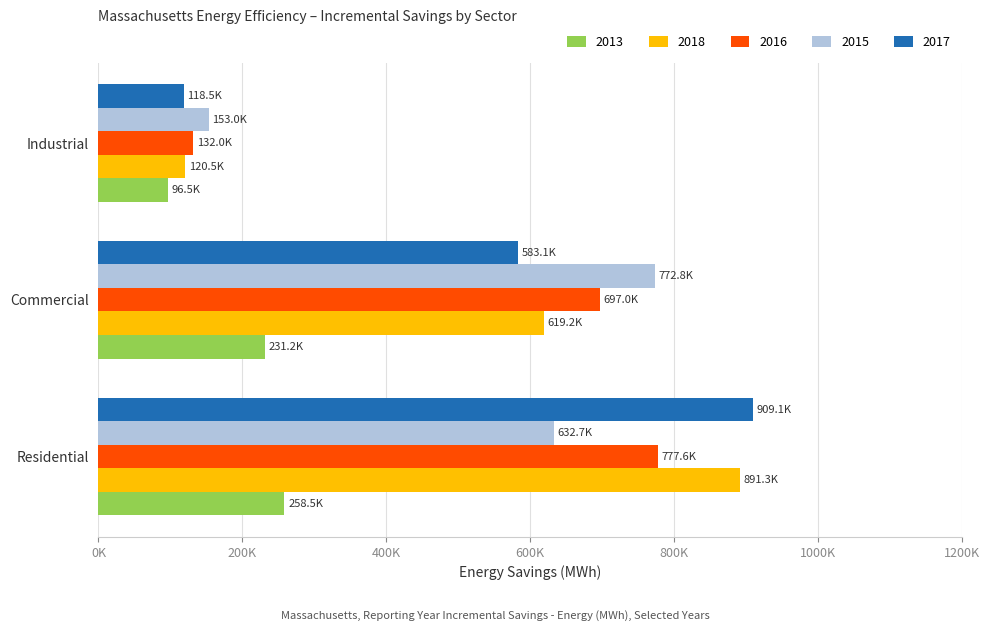

What are all the series names shown in the legend?

2013, 2018, 2016, 2015, 2017